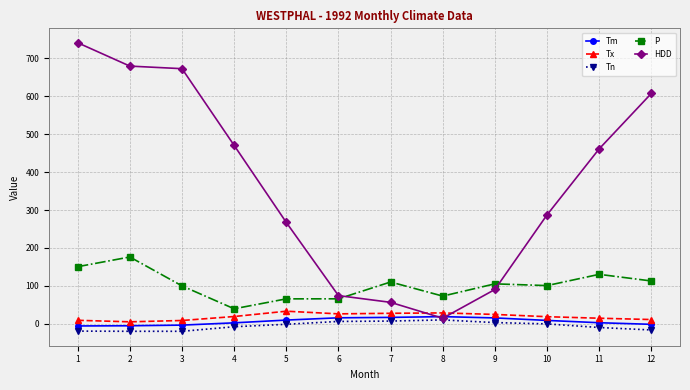

How many lines are shown in the chart?

5